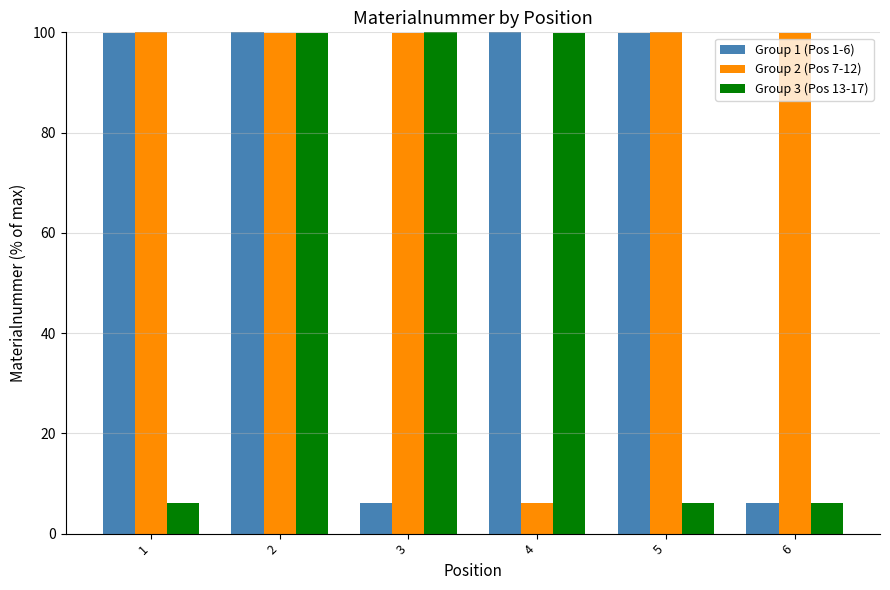

Where does the Group 3 (Pos 13-17) series first go above 99?

2